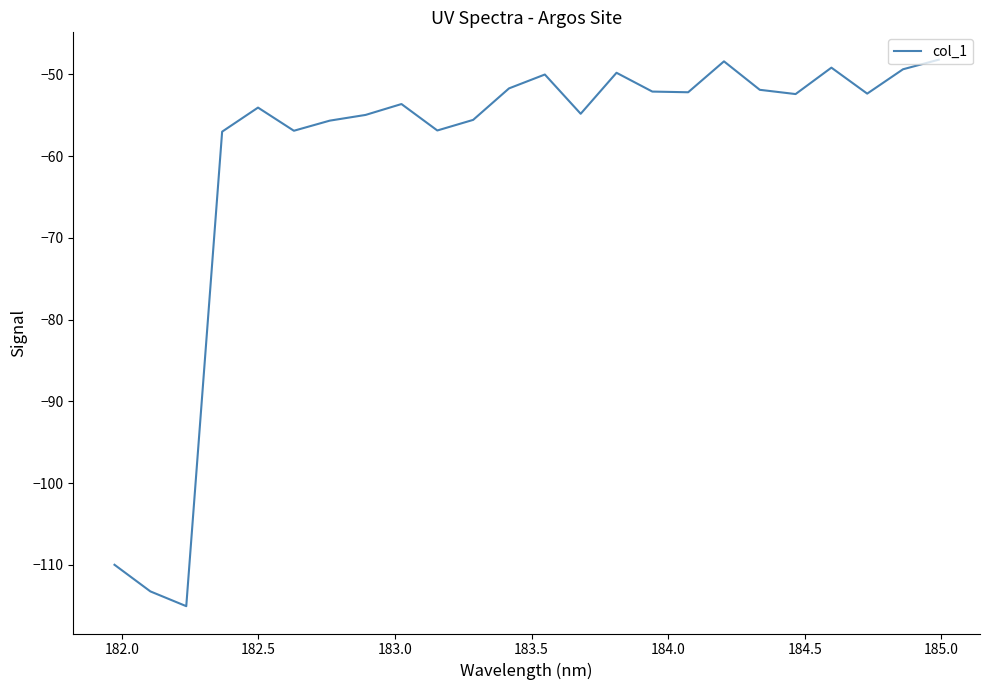

Is this an area chart (filled region under the line)?

No